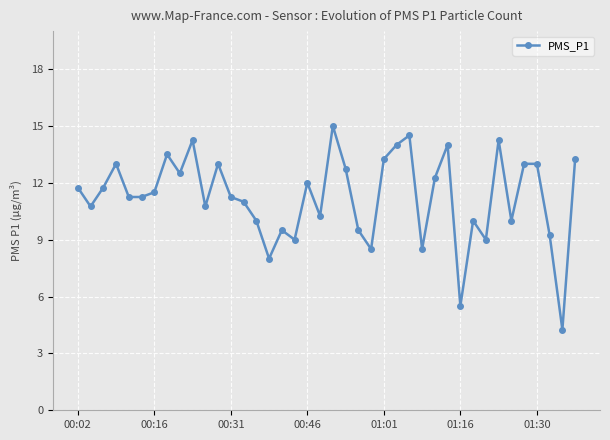

True or false: the data has more than 0 interior local peaks.

True